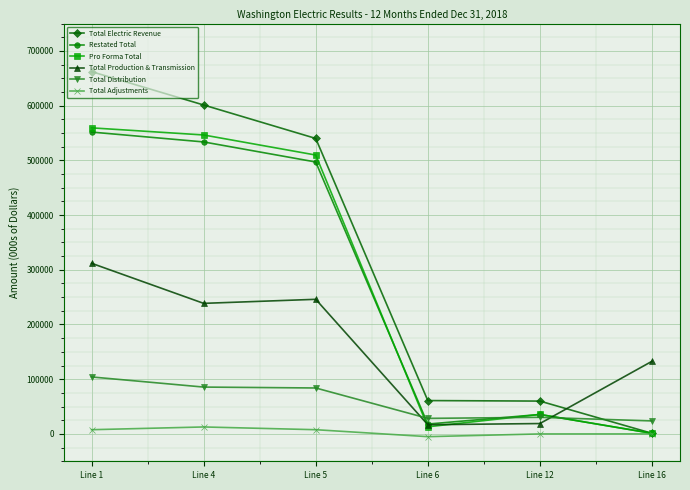

What is the spread (max minus min) of values at Line 16?

132754.0